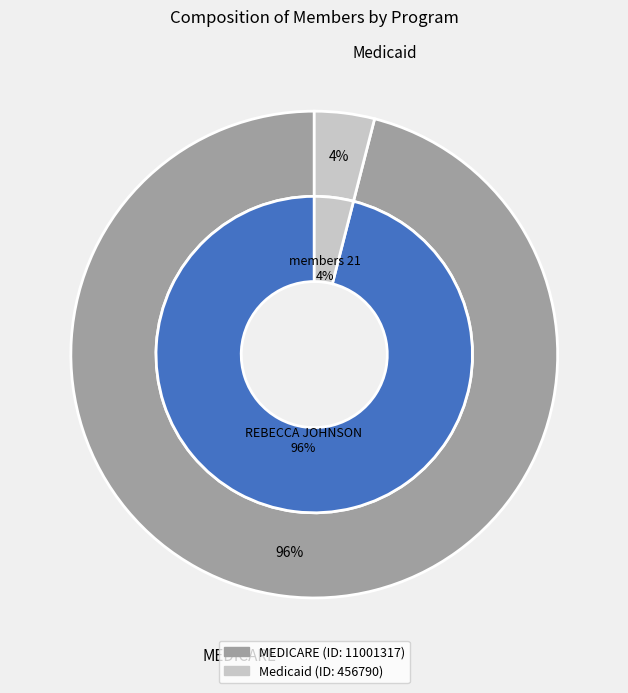

Is it true that MEDICARE is 85% of the pie?

False